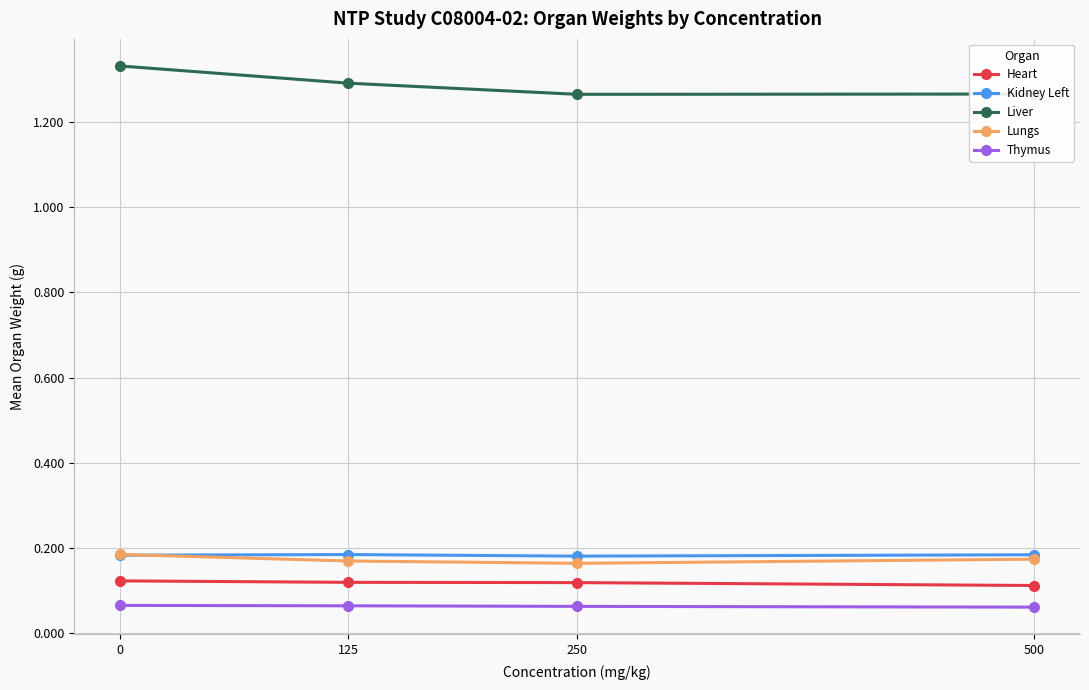

Does the chart display data point markers on the line(s)?

Yes